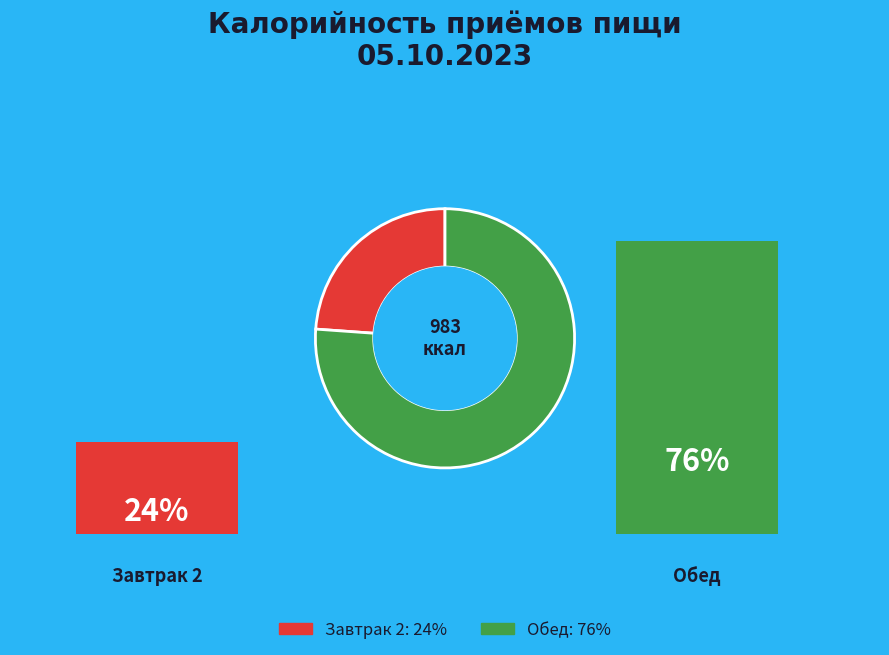

True or false: Обед: 76% accounts for 65% of the total.

False